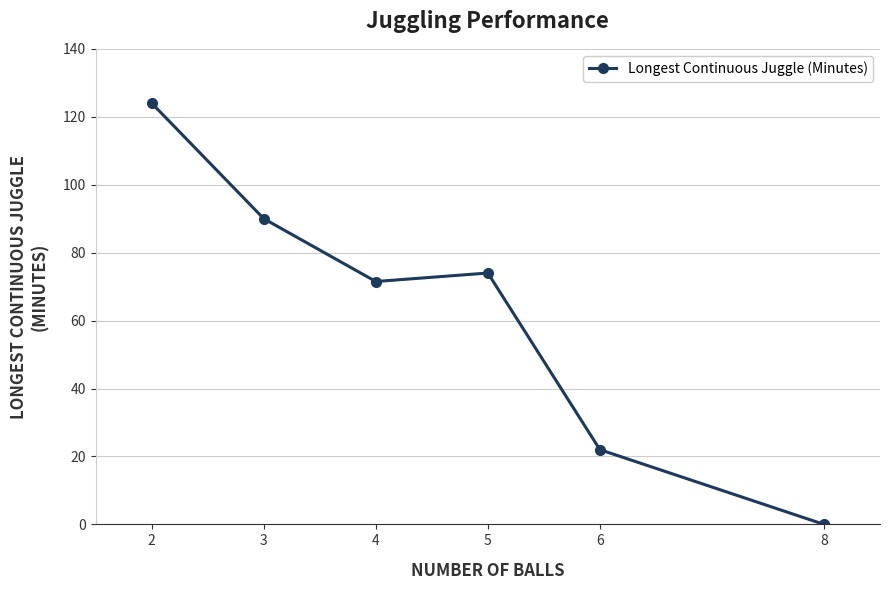

At which label is the value closest to 62?

4